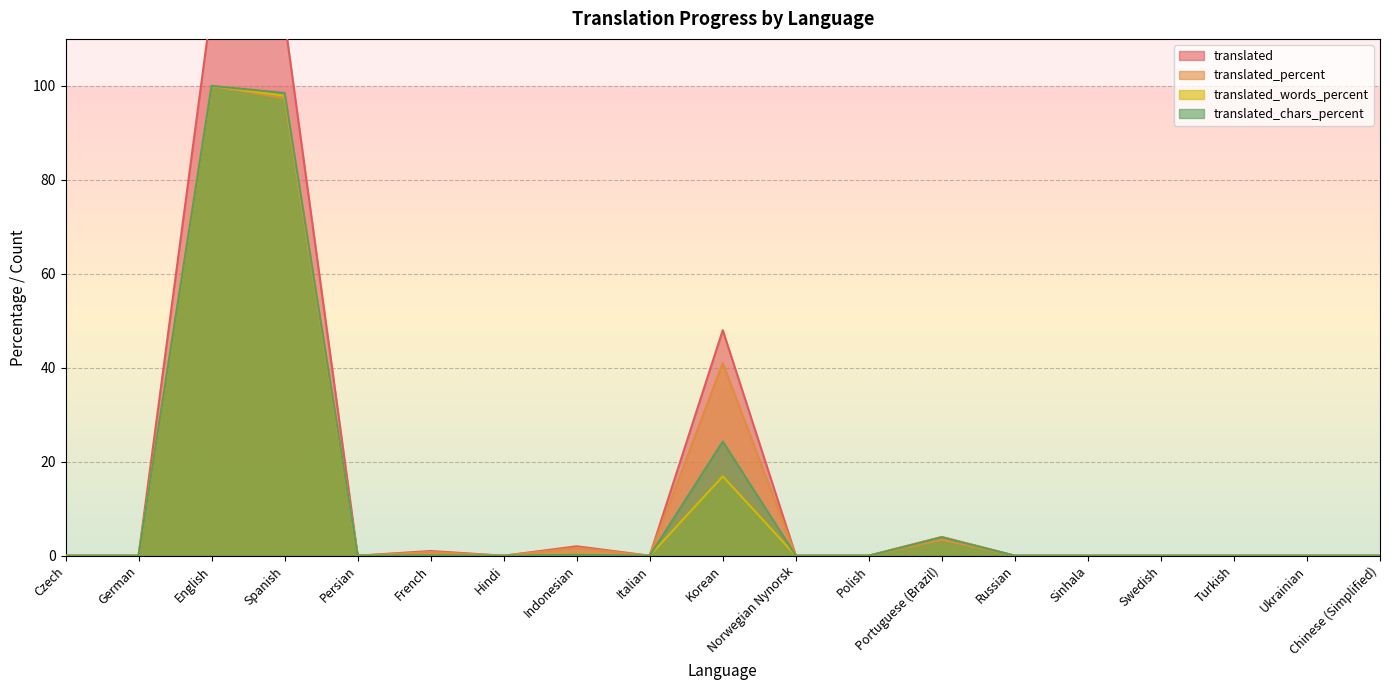

Which label corresponds to the largest value in the chart?

English